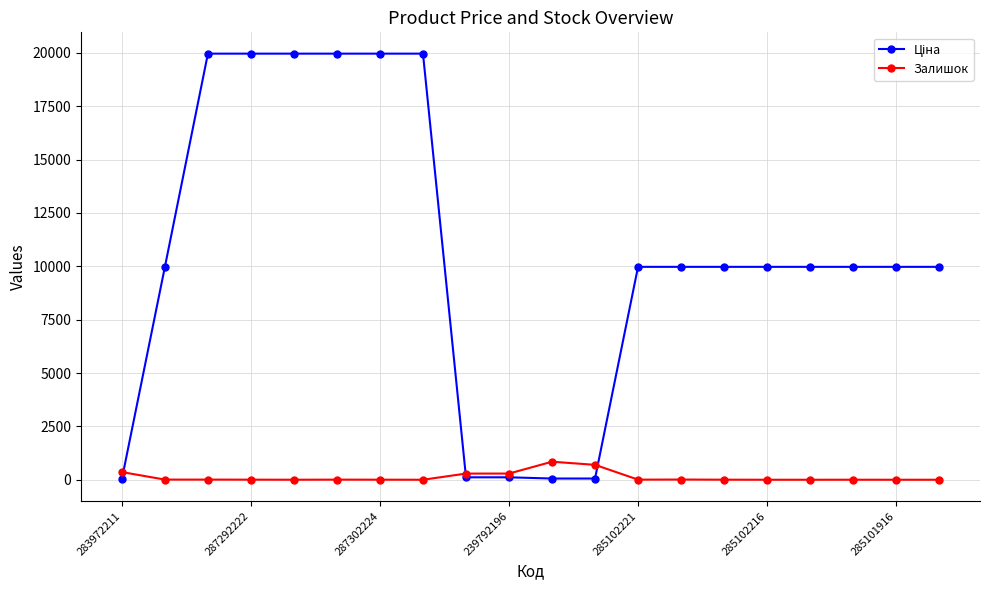

True or false: Залишок has more than 2 points higher than both neighbors.

True